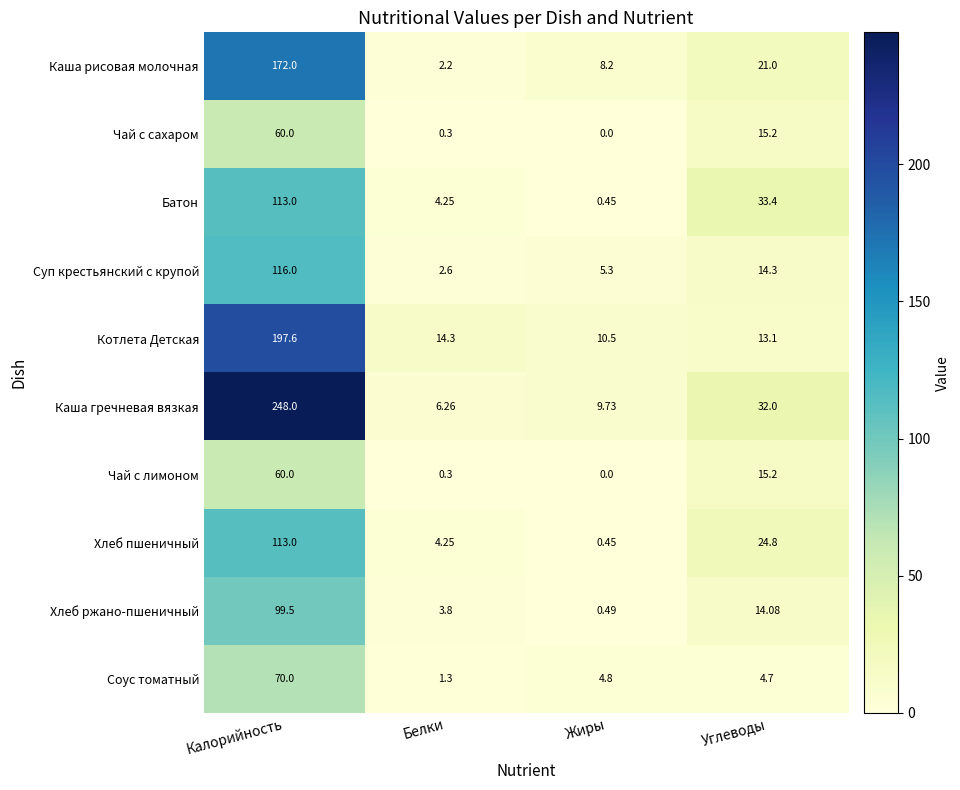

Where is Хлеб пшеничный nearest to the value 56?

Углеводы